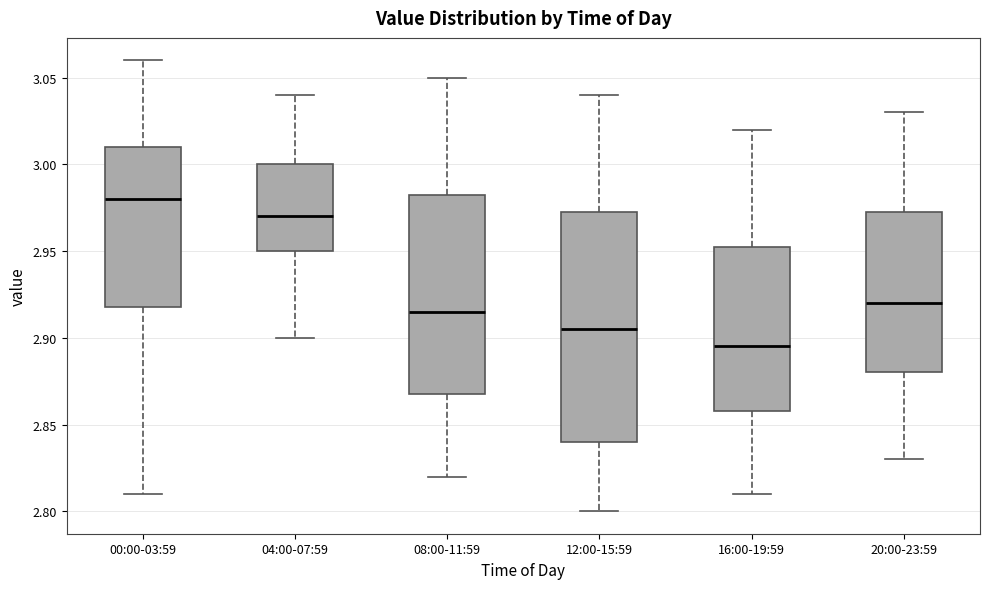

Comparing the boxes themselves (not the whiskers), which one is the tallest?

12:00-15:59